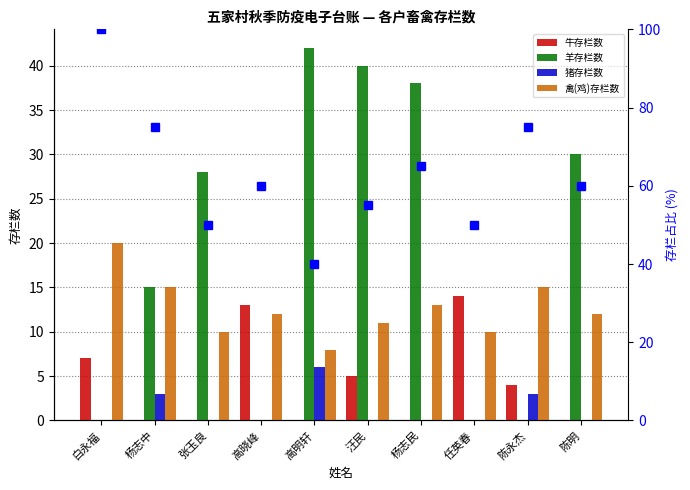

At which label is 禽(鸡)存栏数 closest to 14?

杨志中